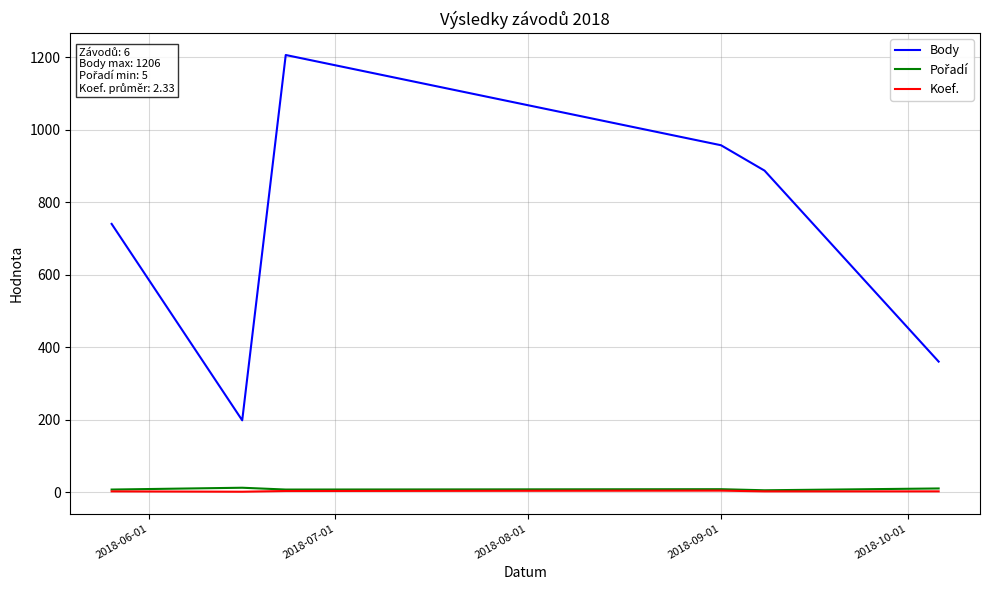

How many values in the Body series are below 887?

3